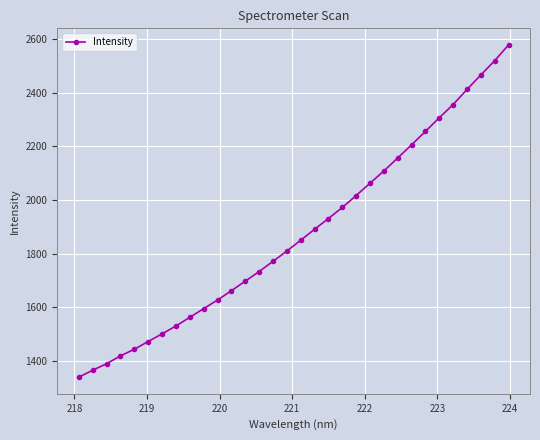

What is the difference between the maximum and minimum values?

1239.1